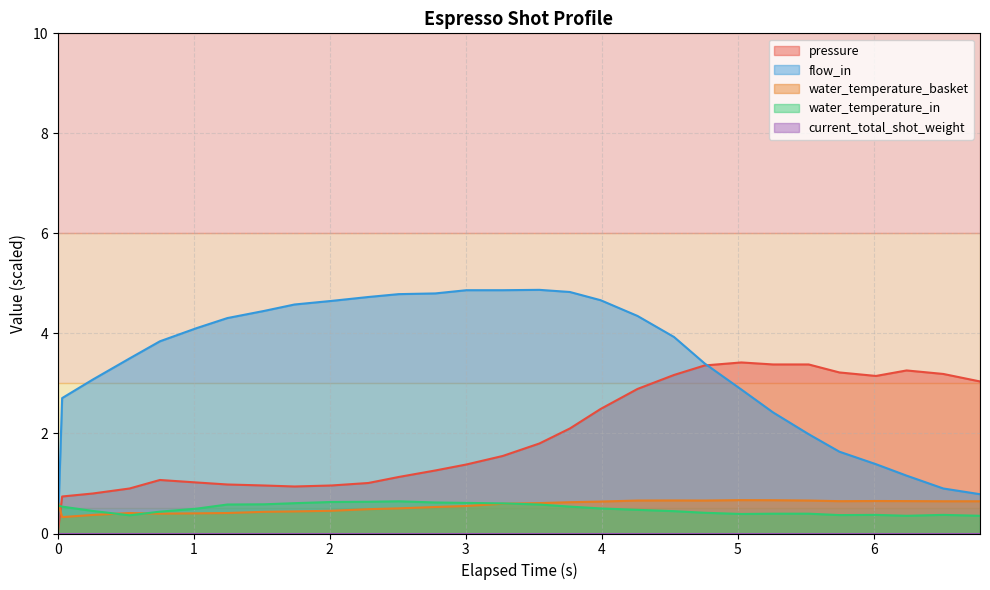

Which series has the largest total across all categories?

flow_in